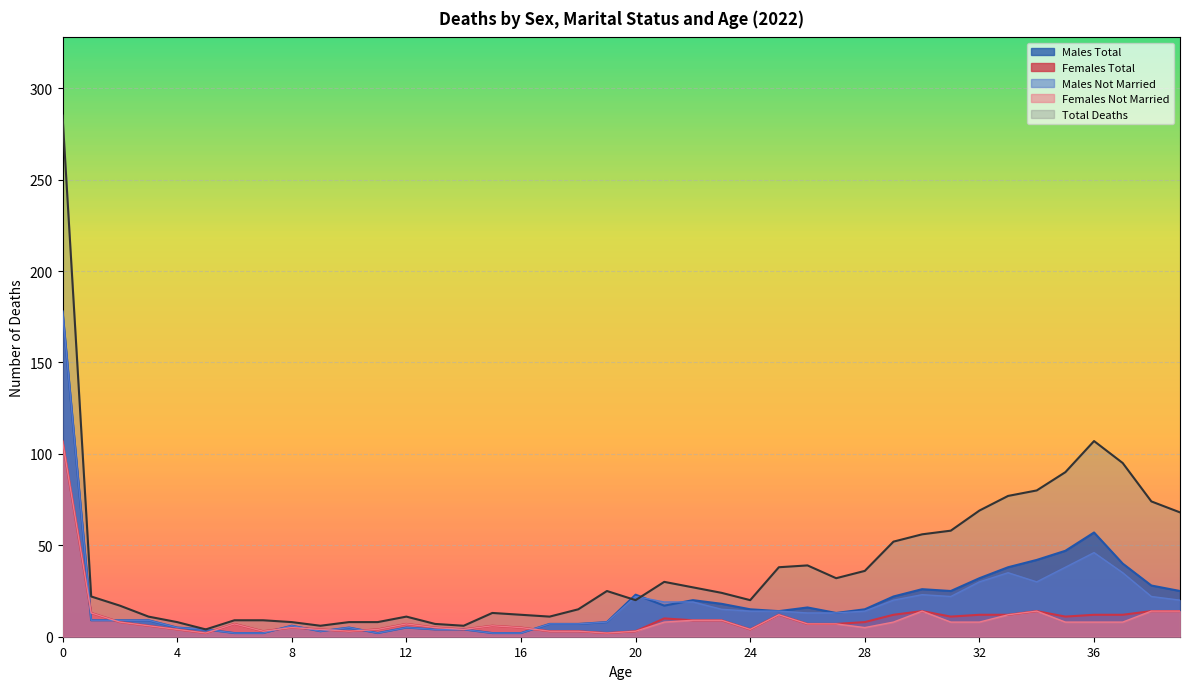

What is the total value across all series at 4?

26